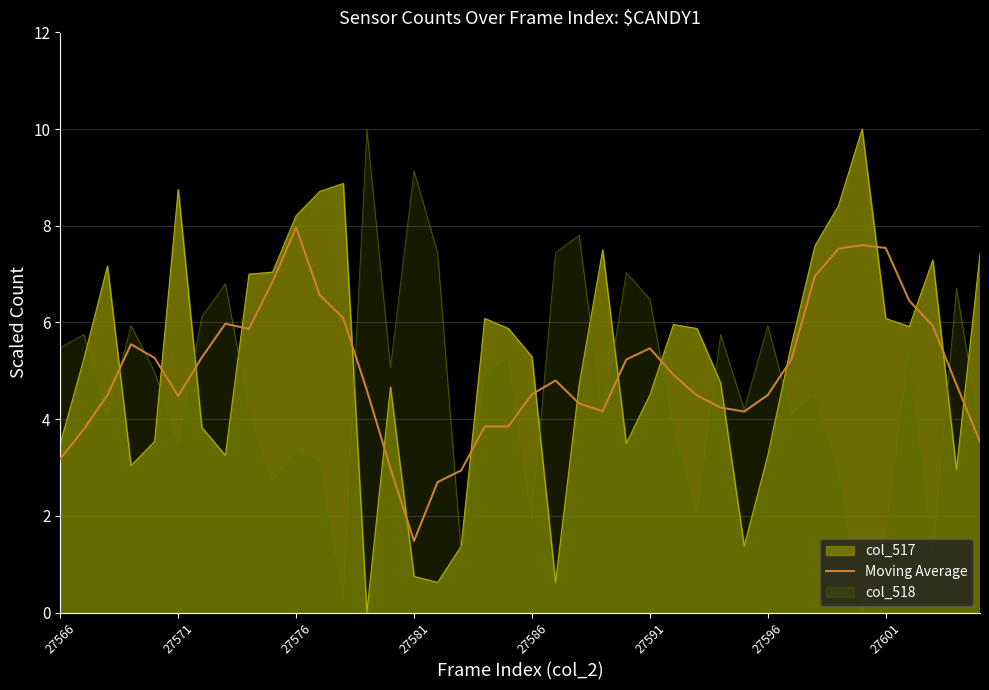

True or false: Moving Average and col_517 intersect in this chart.

True